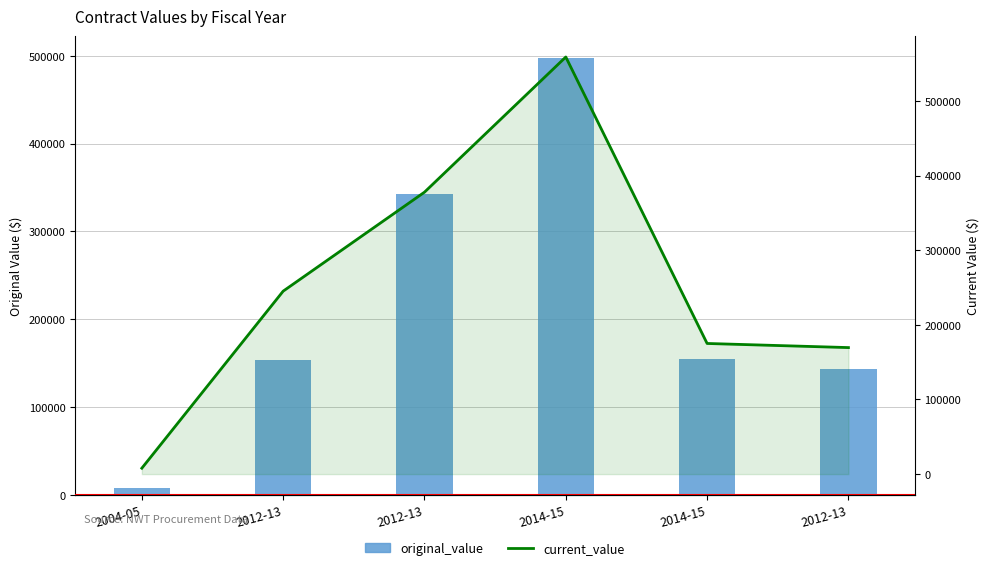

List the series in order of their overall mean, highest first.

current_value, original_value